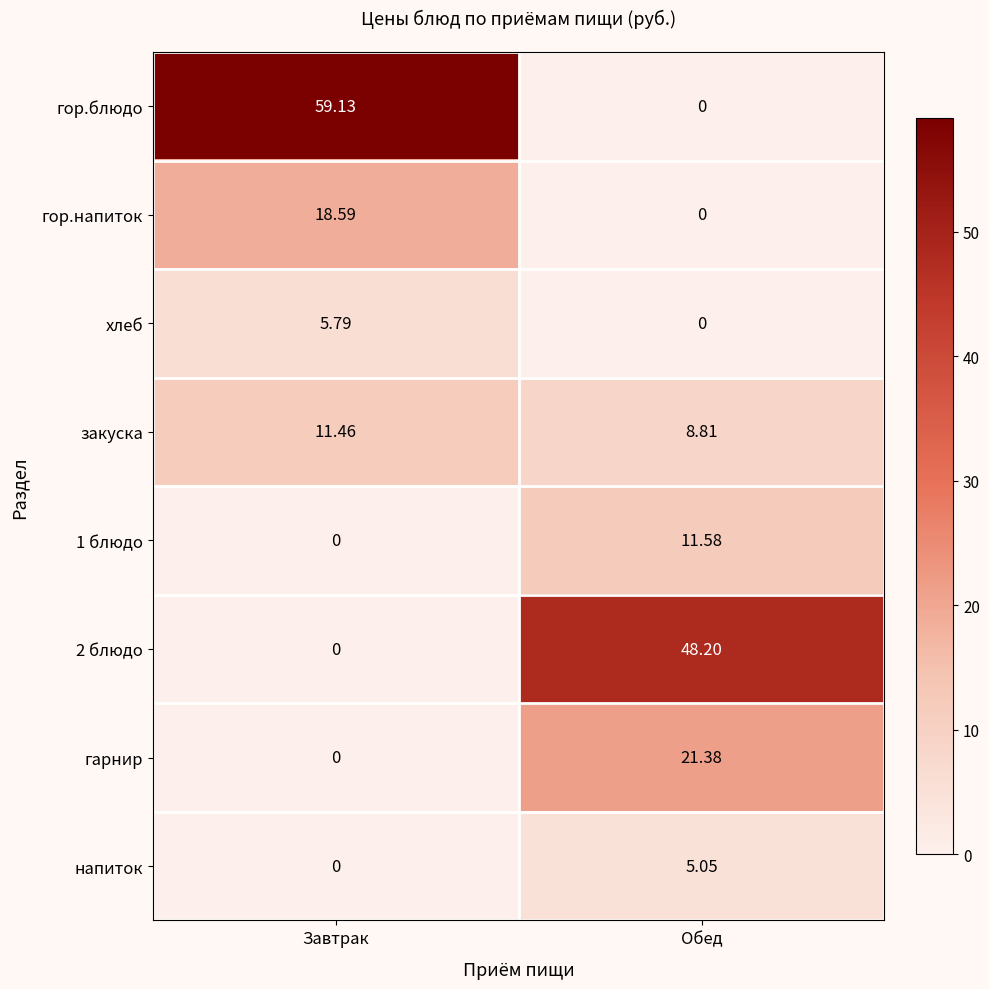

Rank the categories by гарнир value from highest to lowest.

Обед, Завтрак